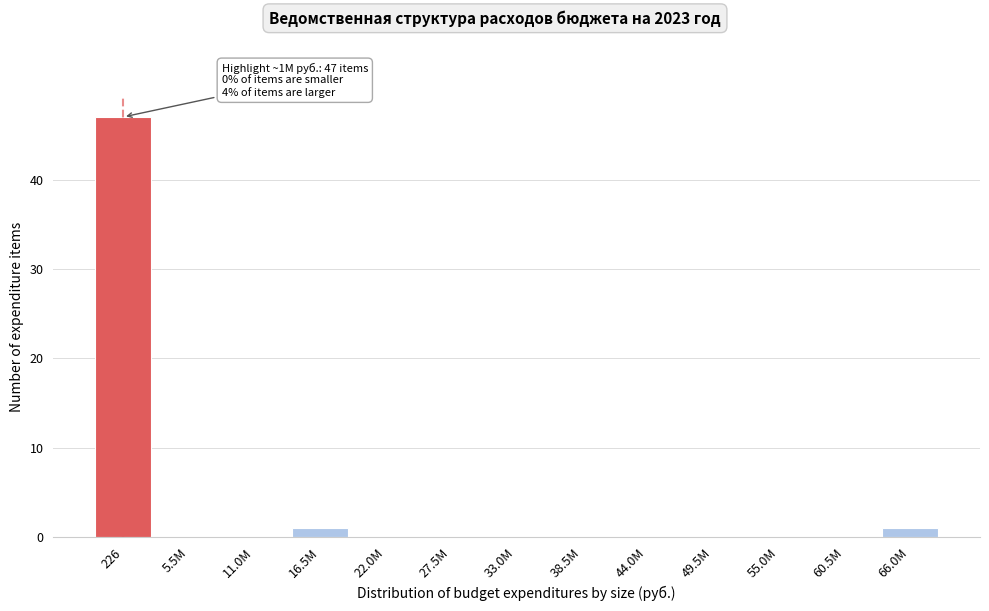

Reading right to left, what are all the values shown in this chart?

66.0M=1	60.5M=0	55.0M=0	49.5M=0	44.0M=0	38.5M=0	33.0M=0	27.5M=0	22.0M=0	16.5M=1	11.0M=0	5.5M=0	226=47